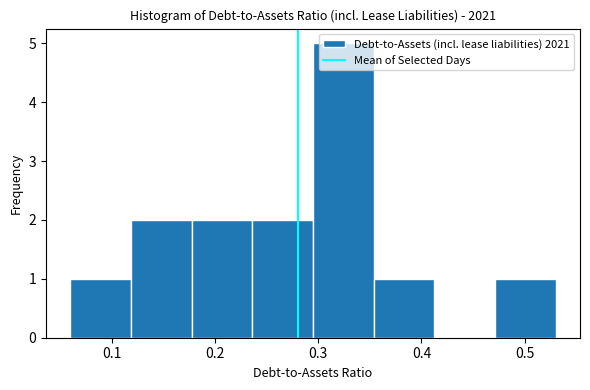

Reading left to right, transcribe this chart: for each bar, give the range it covers on the x-axis and its height. Neither the bar edges nor the heights are printed on the chart, so give them approximately, as read against the axes.

0.06 to 0.12: 1
0.12 to 0.18: 2
0.18 to 0.24: 2
0.24 to 0.30: 2
0.30 to 0.35: 5
0.35 to 0.41: 1
0.41 to 0.47: 0
0.47 to 0.53: 1